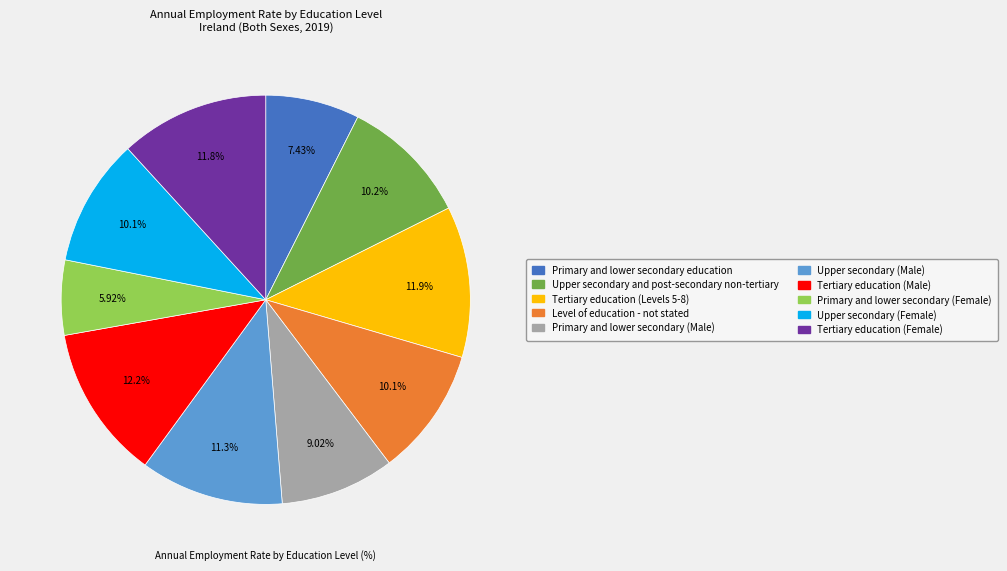

What percentage is the Tertiary education (Female) slice, to the nearest percent?

12%